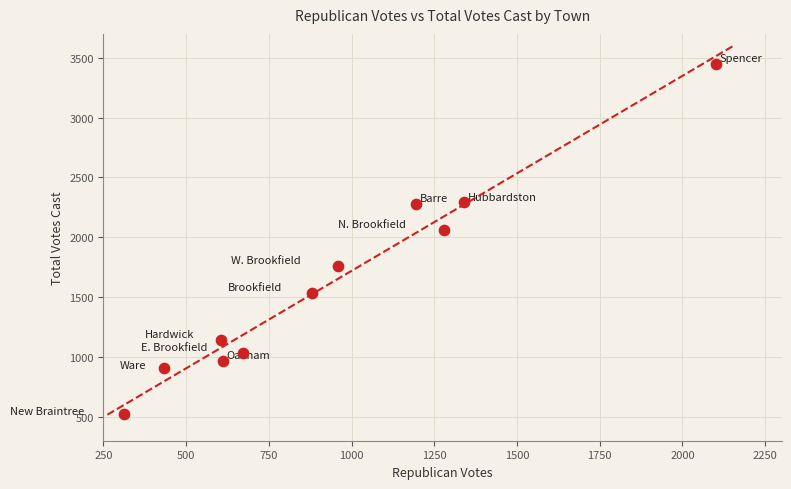

What Y value in the scatter plot is closest to 1985?

2062